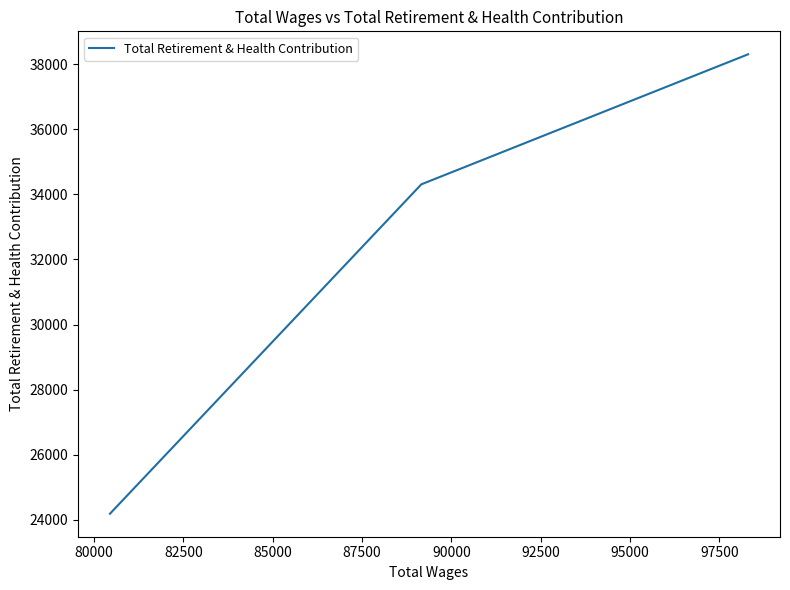

How many values are below 34309?

1